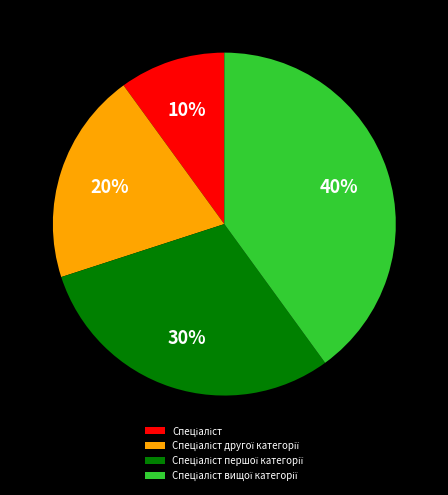

To the nearest percent, what is the difference between the largest and smallest slice percentages?

30%